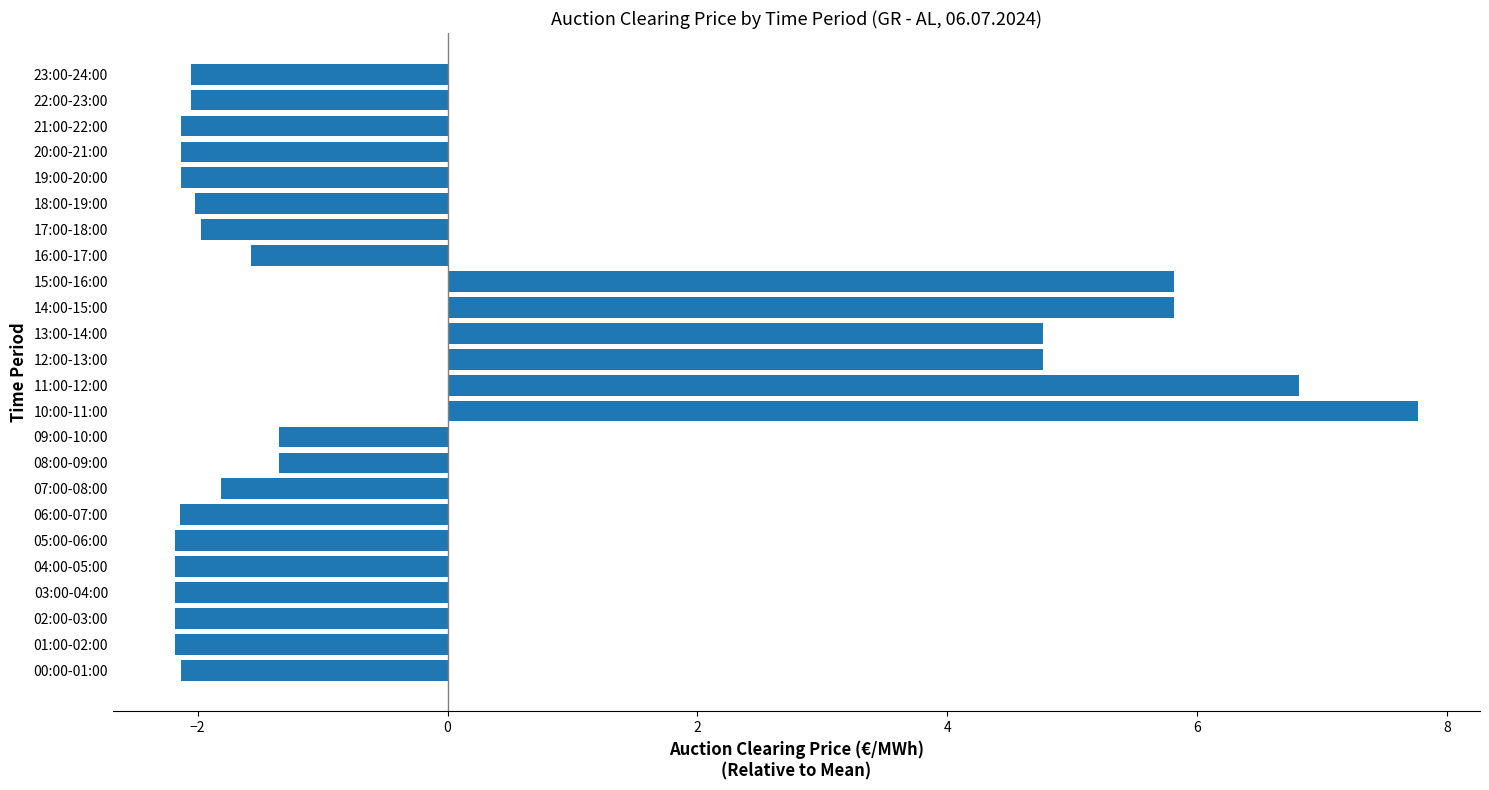

True or false: the data shows -2.1 at 21:00-22:00.

True